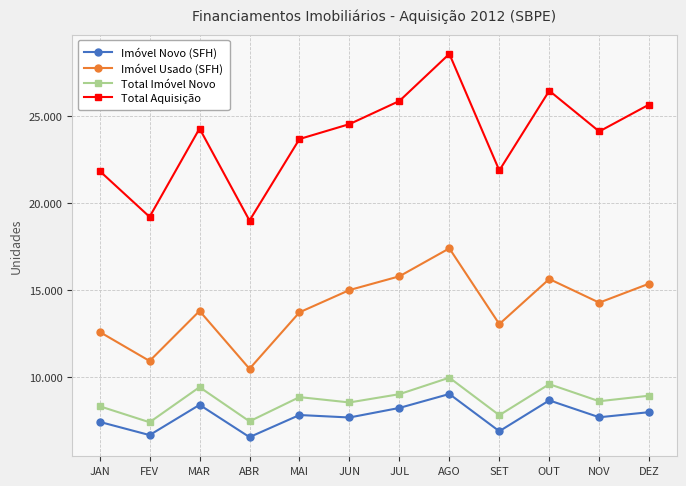

What is the label of the 4th point from the left?

ABR